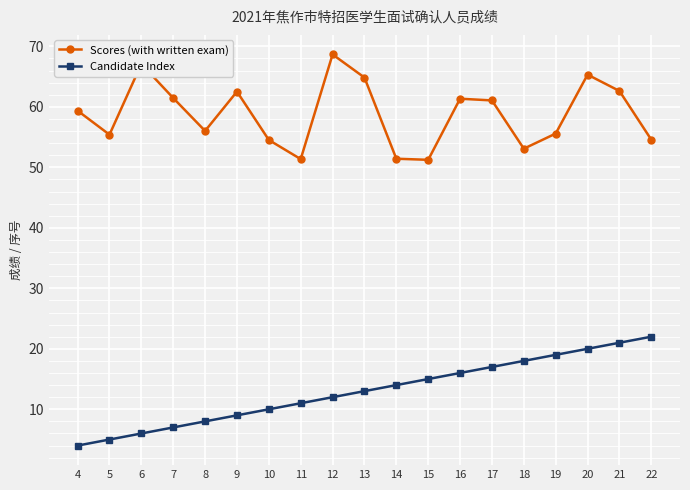

What is the spread (max minus min) of values at 6?

61.1